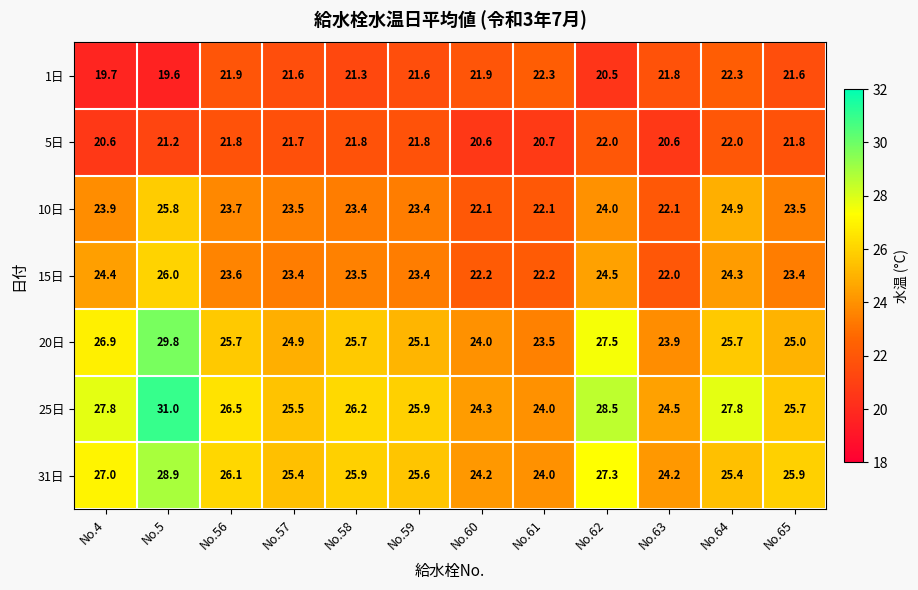

Which series has the widest spread of values?

25日